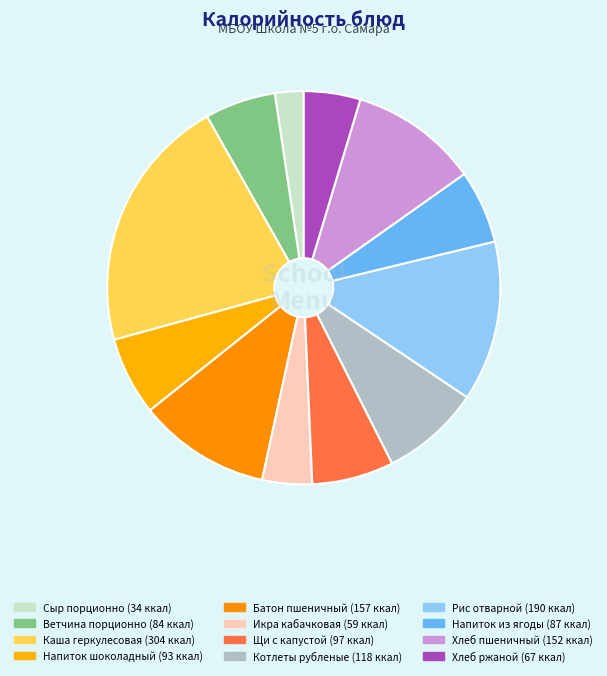

Count the number of slices in the pie.

12